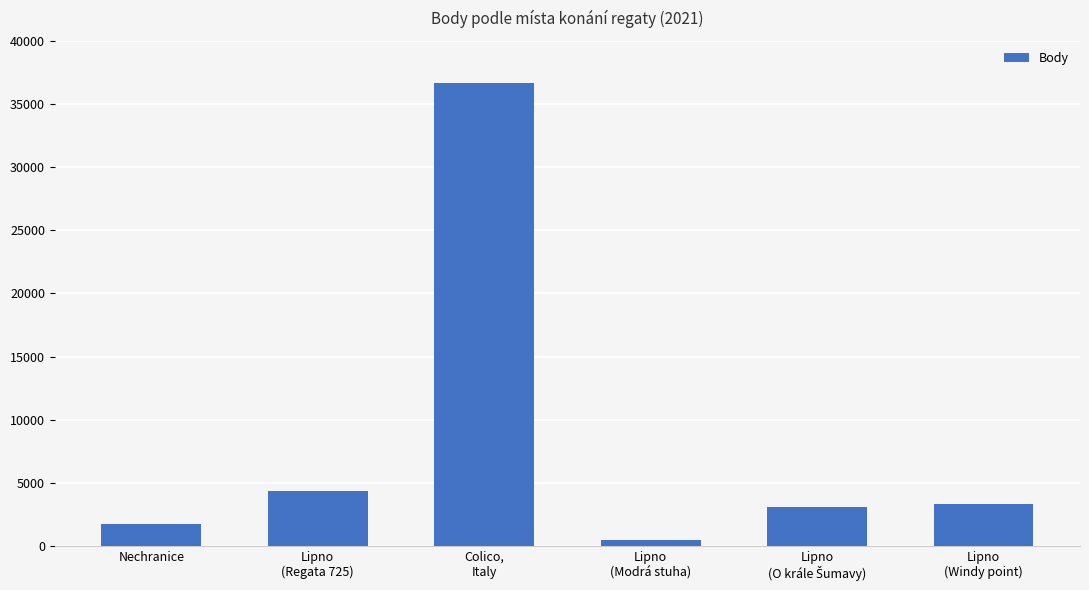

The value at Lipno
(Regata 725) is 4367. True or false?

True